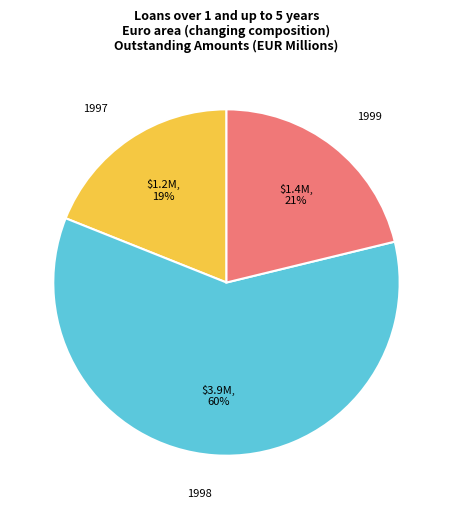

To the nearest percent, what is the difference between the largest and smallest slice percentages?

41%